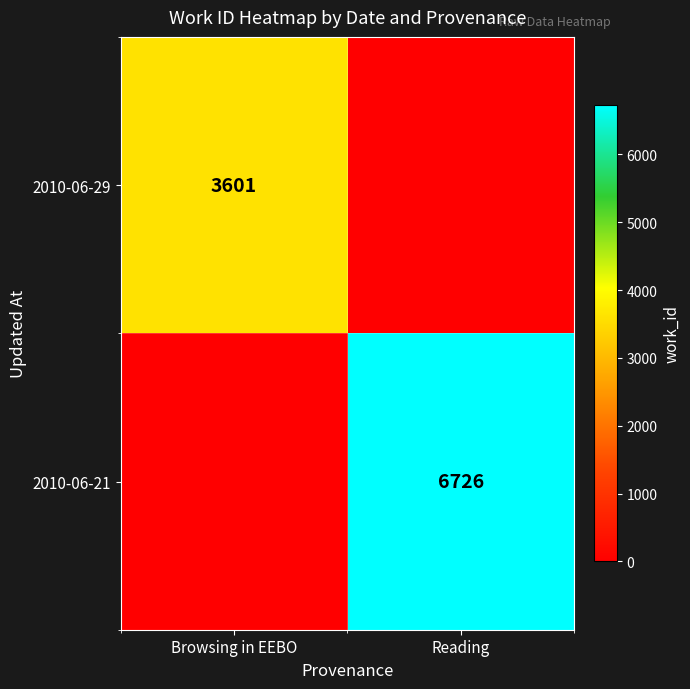

True or false: 2010-06-29 has a value of 3601 at Browsing in EEBO.

True